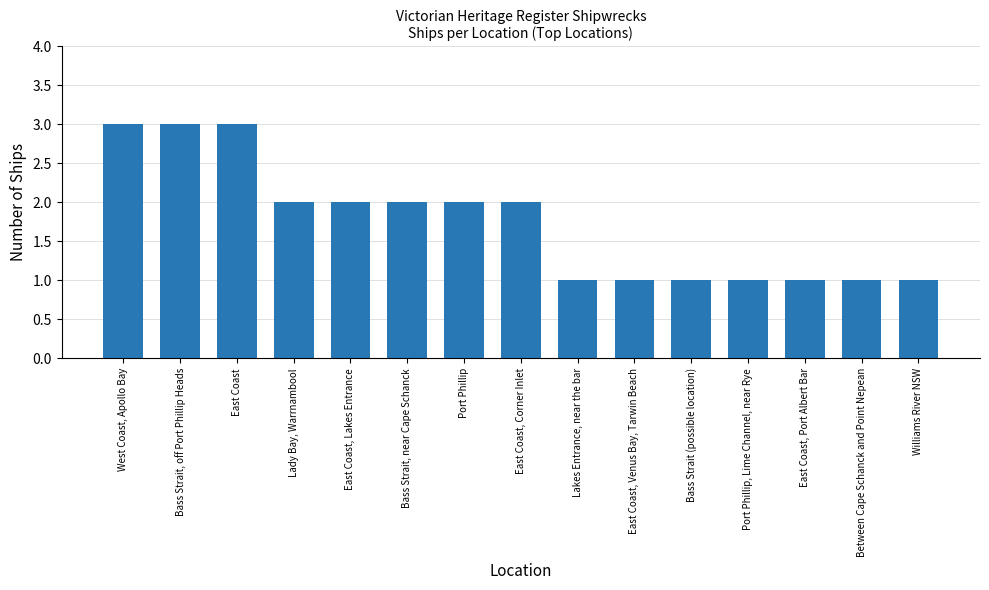

Reading left to right, transcribe all the data shown in this chart.

West Coast, Apollo Bay=3	Bass Strait, off Port Phillip Heads=3	East Coast=3	Lady Bay, Warrnambool=2	East Coast, Lakes Entrance=2	Bass Strait, near Cape Schanck=2	Port Phillip=2	East Coast, Corner Inlet=2	Lakes Entrance, near the bar=1	East Coast, Venus Bay, Tarwin Beach=1	Bass Strait (possible location)=1	Port Phillip, Lime Channel, near Rye=1	East Coast, Port Albert Bar=1	Between Cape Schanck and Point Nepean=1	Williams River NSW=1